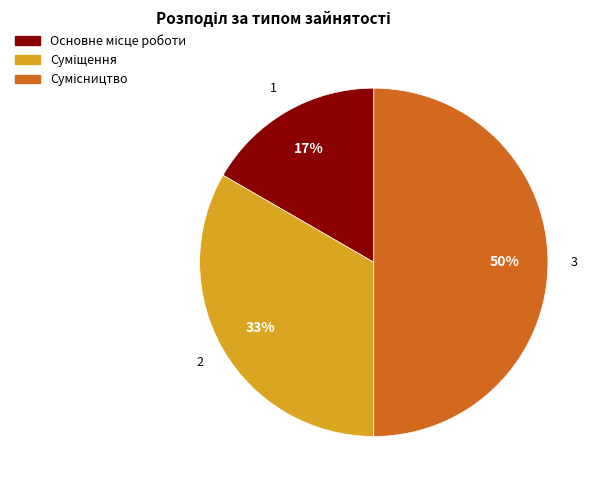

To the nearest percent, what is the difference between the largest and smallest slice percentages?

33%